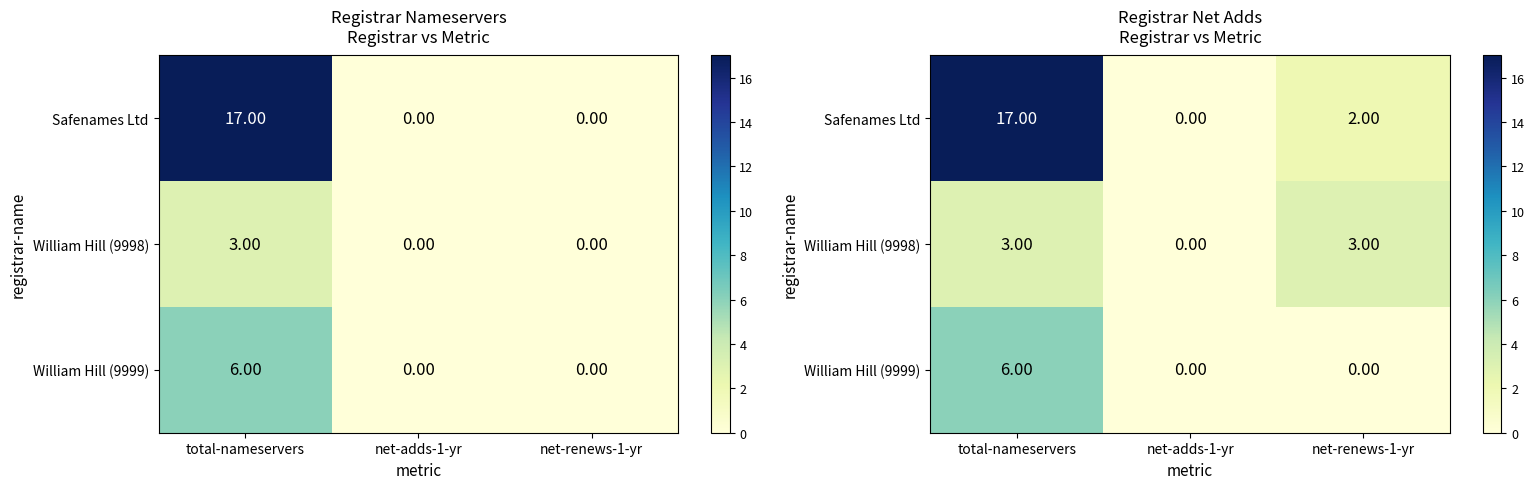

The value of William Hill (9999) at net-adds-1-yr is 0. True or false?

True